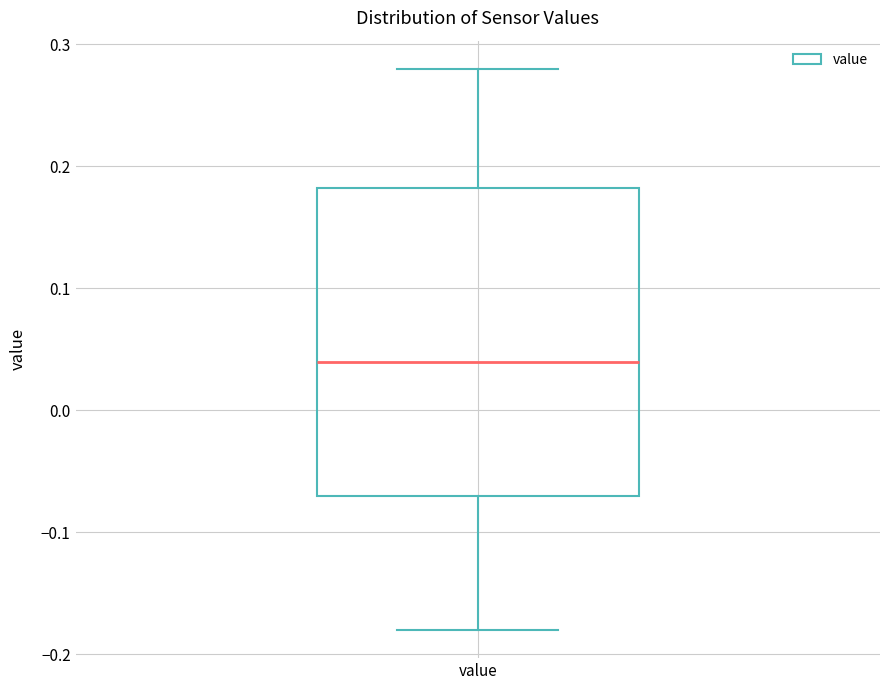

Where is the lower edge of the box for value on the y-axis? The values are not printed on the chart, so give them approximately, as read against the axis.

-0.07